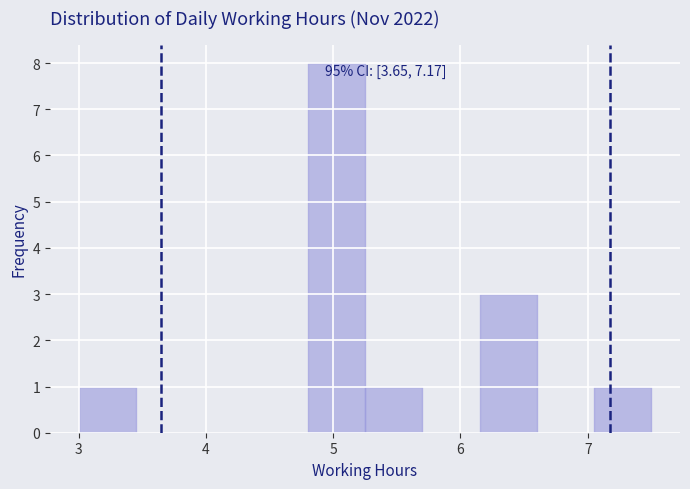

Over which range of the x-axis is the bar tallest?

4.80 to 5.25